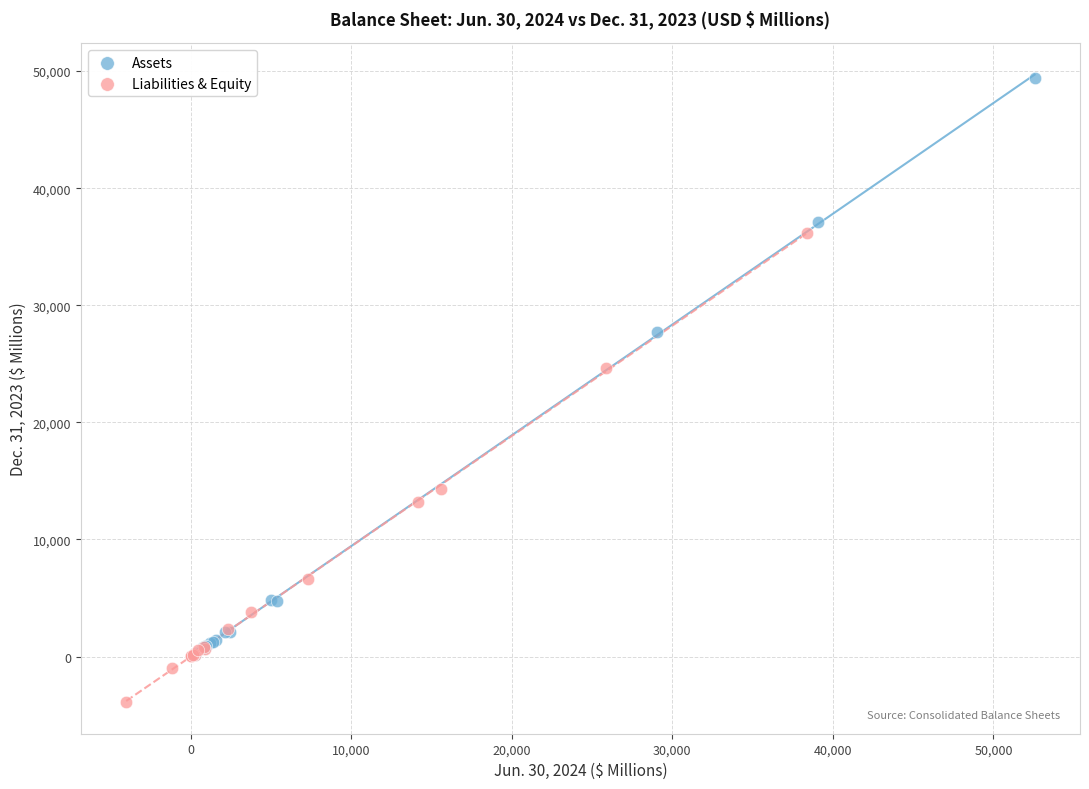

Which series reaches the maximum Y coordinate?

Assets